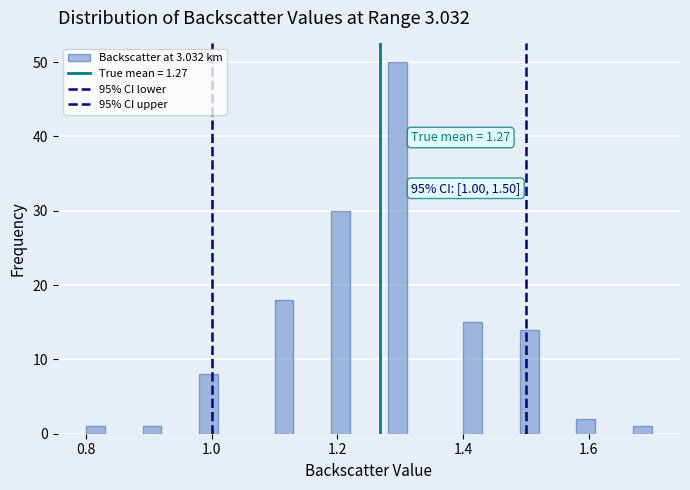

Around what value on the x-axis is the tallest bar? Give the approximate position of its centre, as read against the axis.

1.30